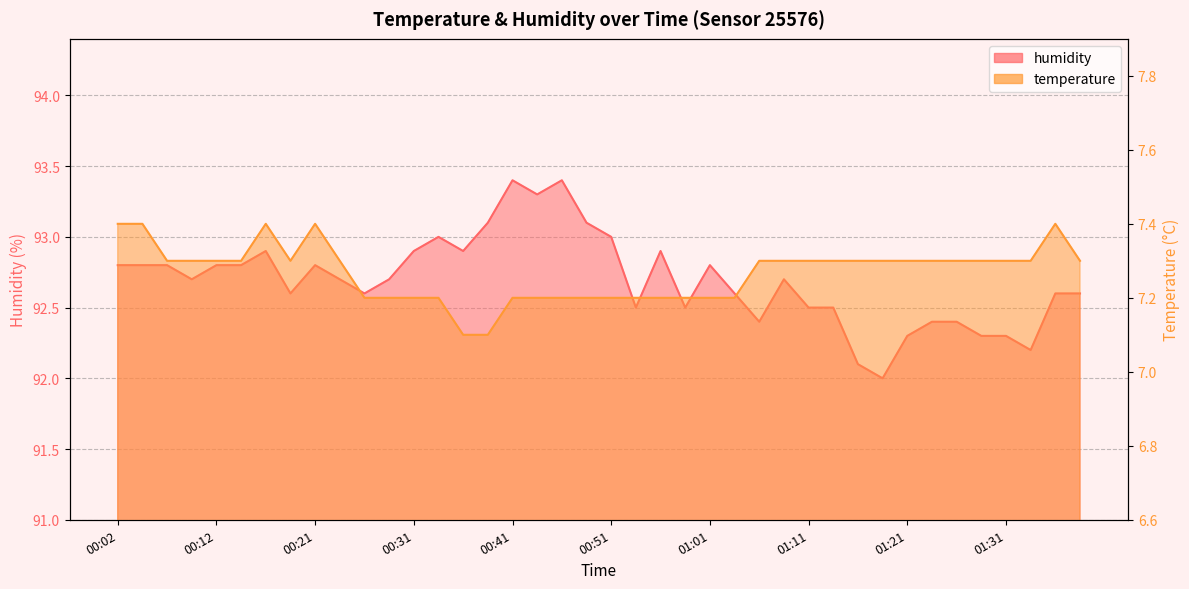

Between 01:03 and 01:26, which series saw the biggest shift?

humidity